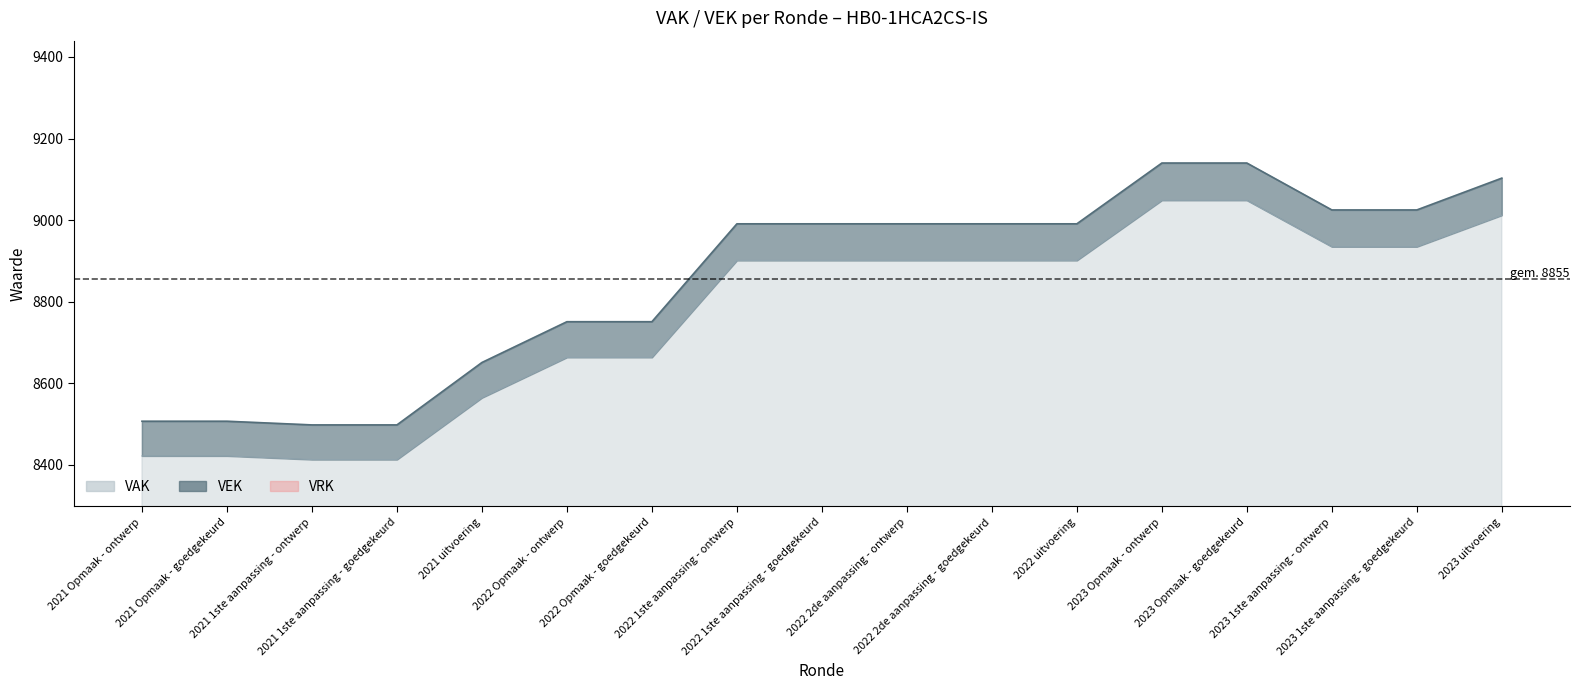

Rank the series by their maximum value, from lowest to highest.

VEK, VAK